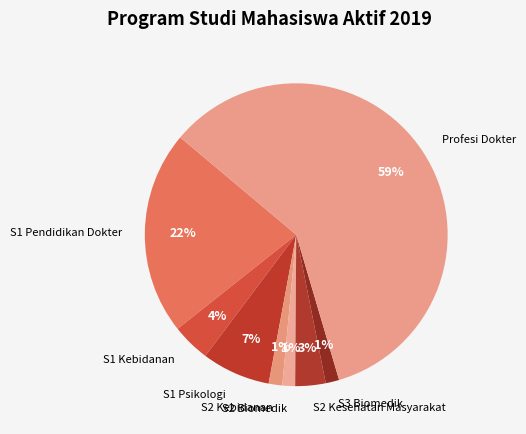

Which has a higher value, S1 Psikologi or S1 Pendidikan Dokter?

S1 Pendidikan Dokter